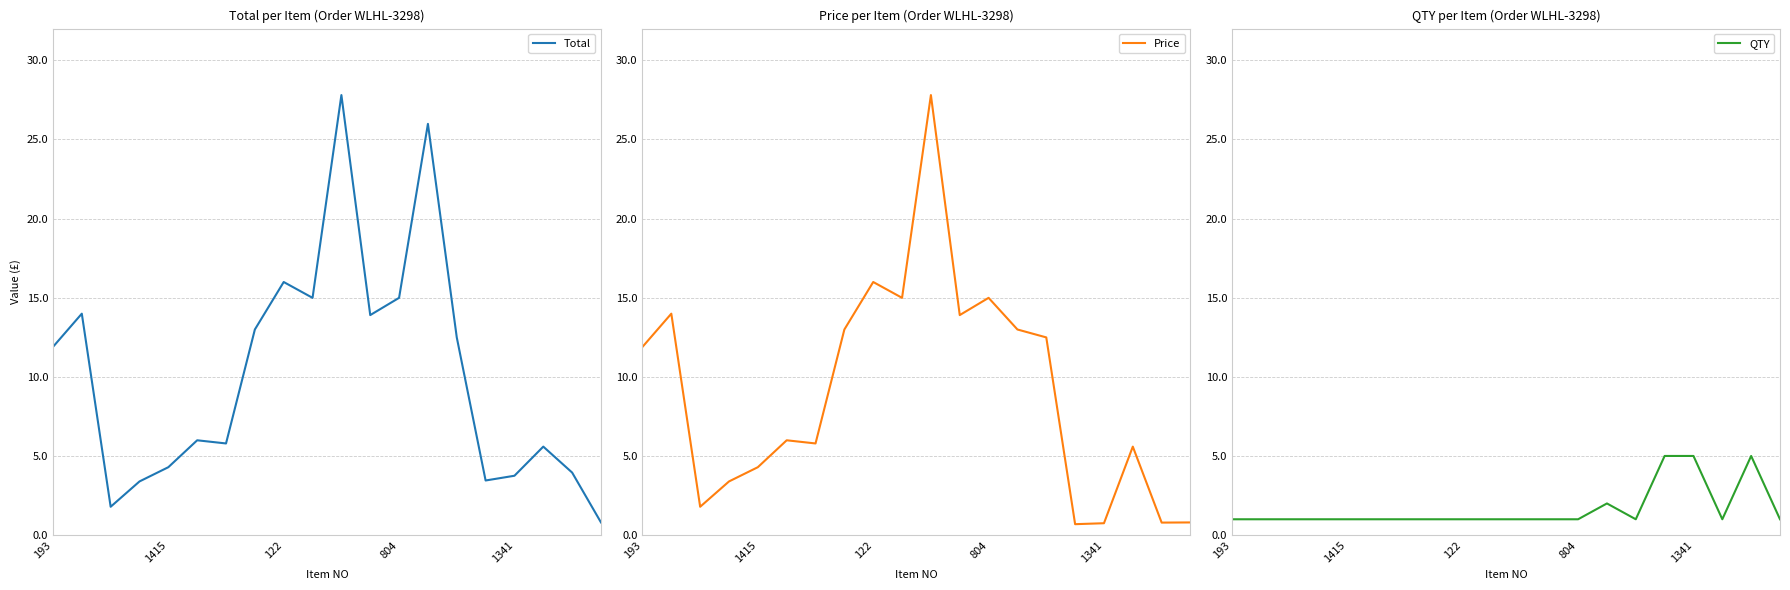

Does the chart display data point markers on the line(s)?

No